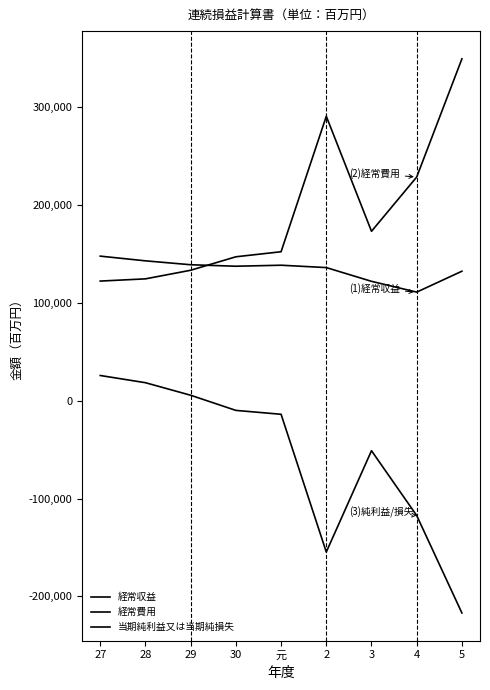

At which category does the chart reach its minimum across all series?

5